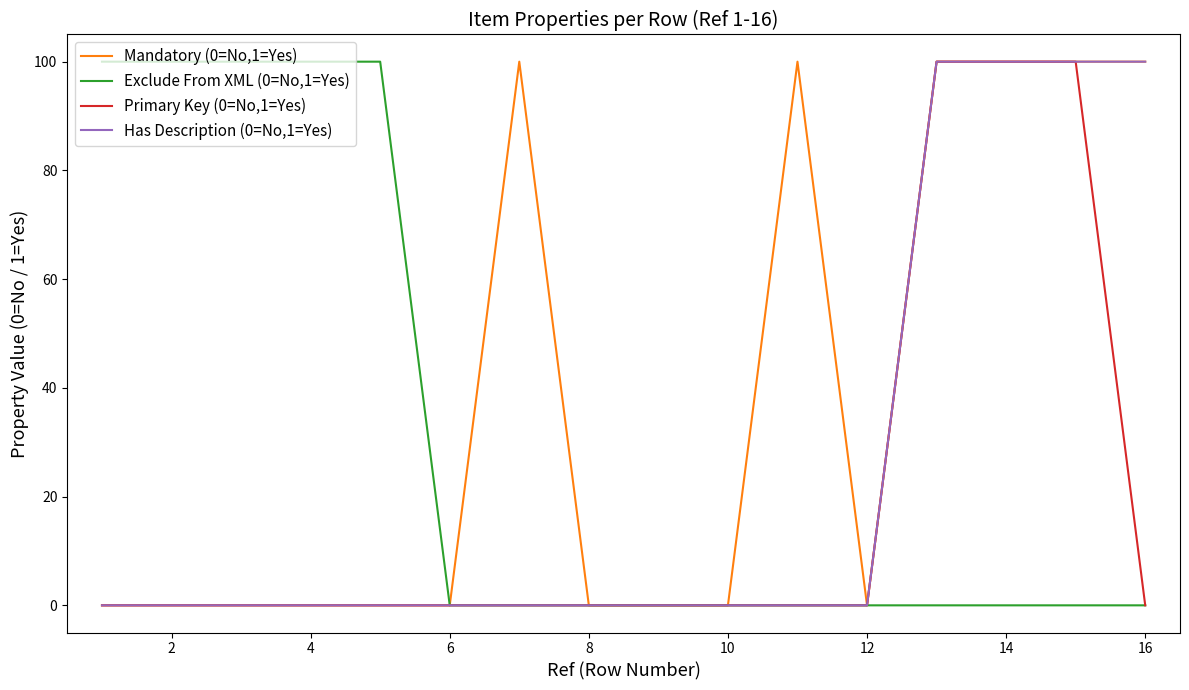

Which series has the largest total across all categories?

Mandatory (0=No,1=Yes)